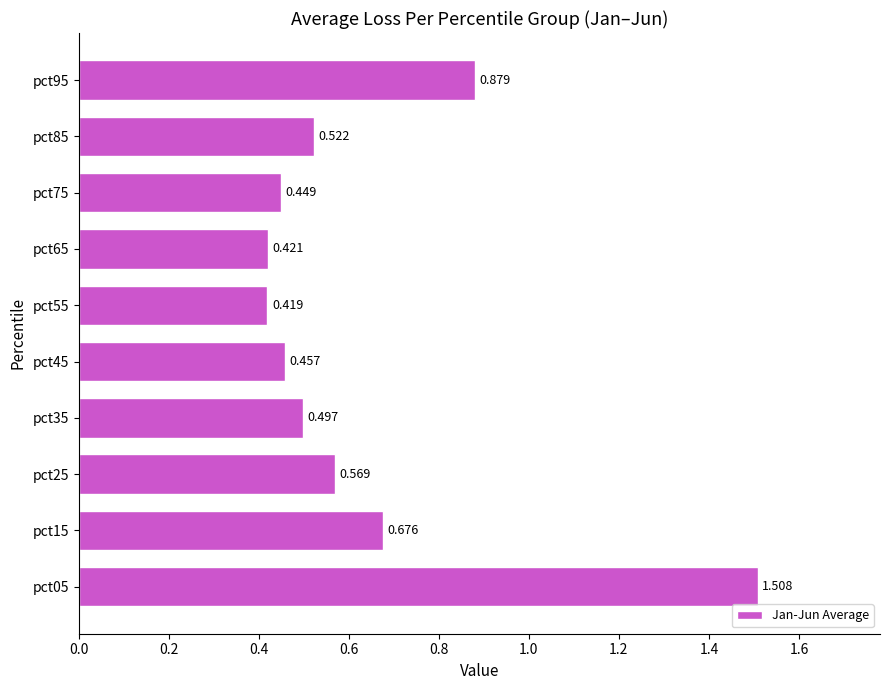

List the labels in order of value, largest first.

pct05, pct95, pct15, pct25, pct85, pct35, pct45, pct75, pct65, pct55